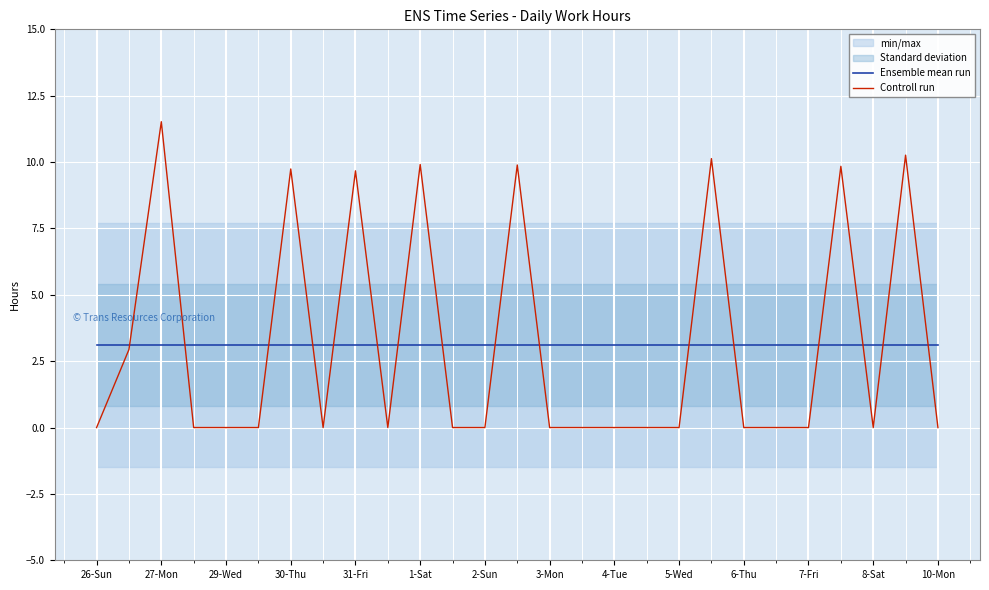

Does the chart display data point markers on the line(s)?

No